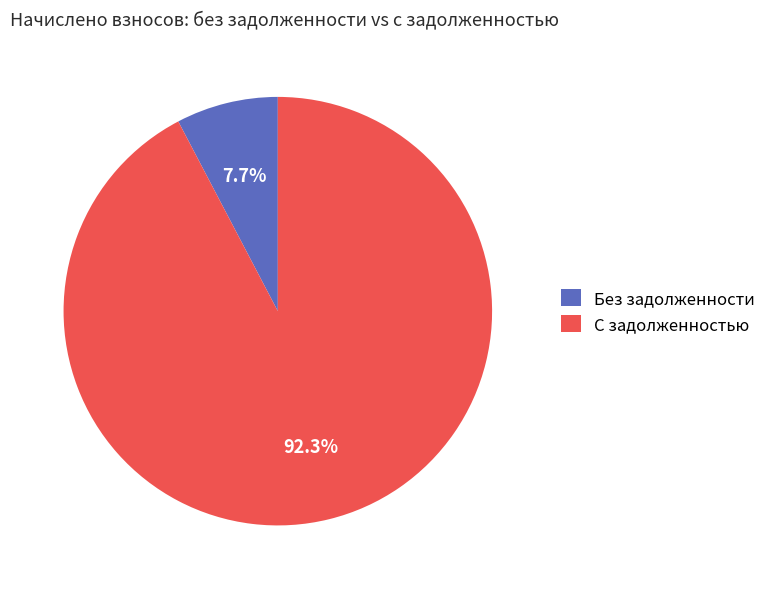

Rank the categories by value from lowest to highest.

Без задолженности, С задолженностью